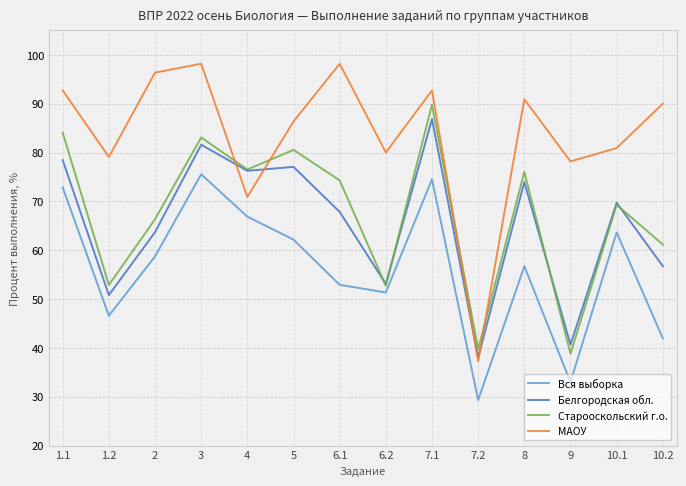

At which category is the sum across all series the highest?

7.1